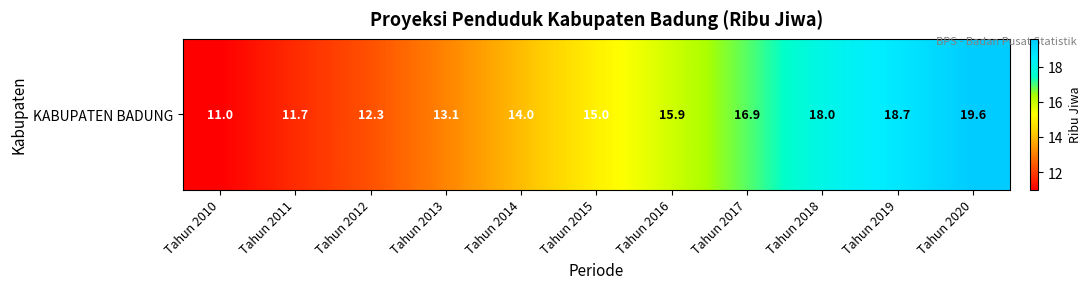

What is the average value?

15.1